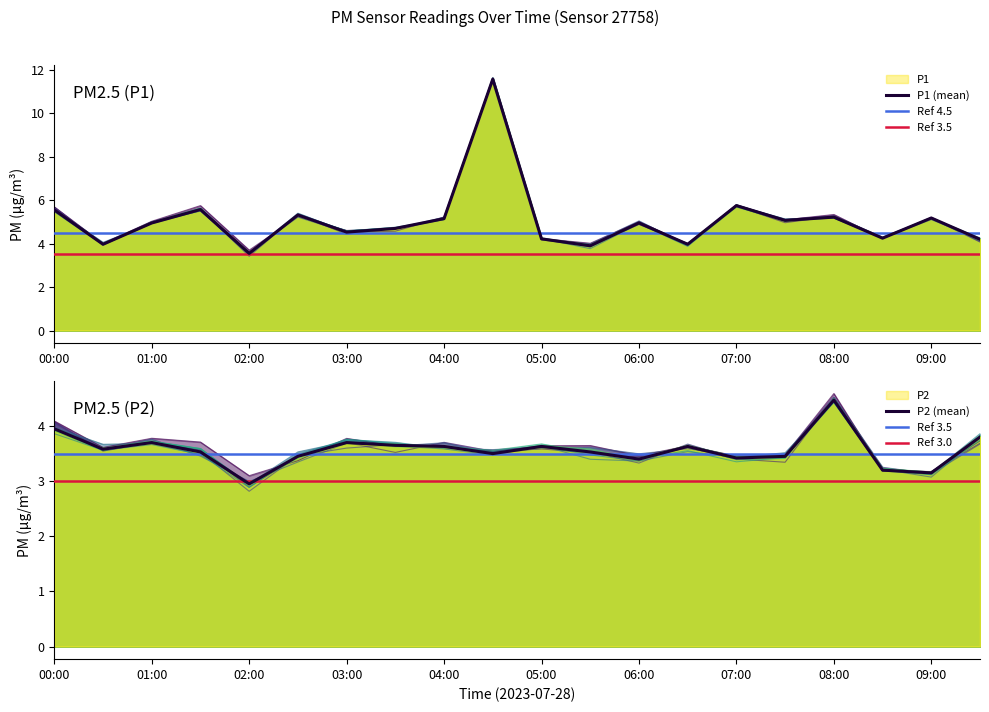

Is the value of P2 at 09:30 greater than the value of P1 at 04:30?

No